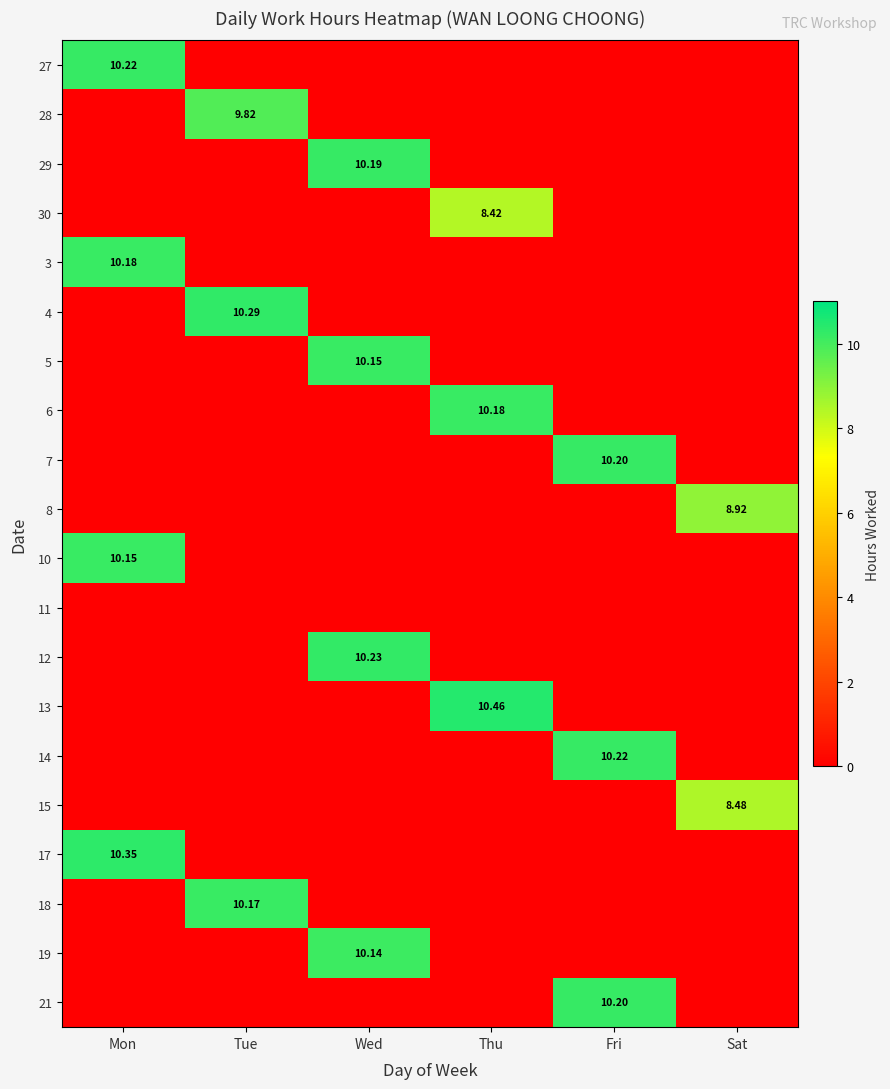

Which category has the lowest value in the 27 series?

Tue